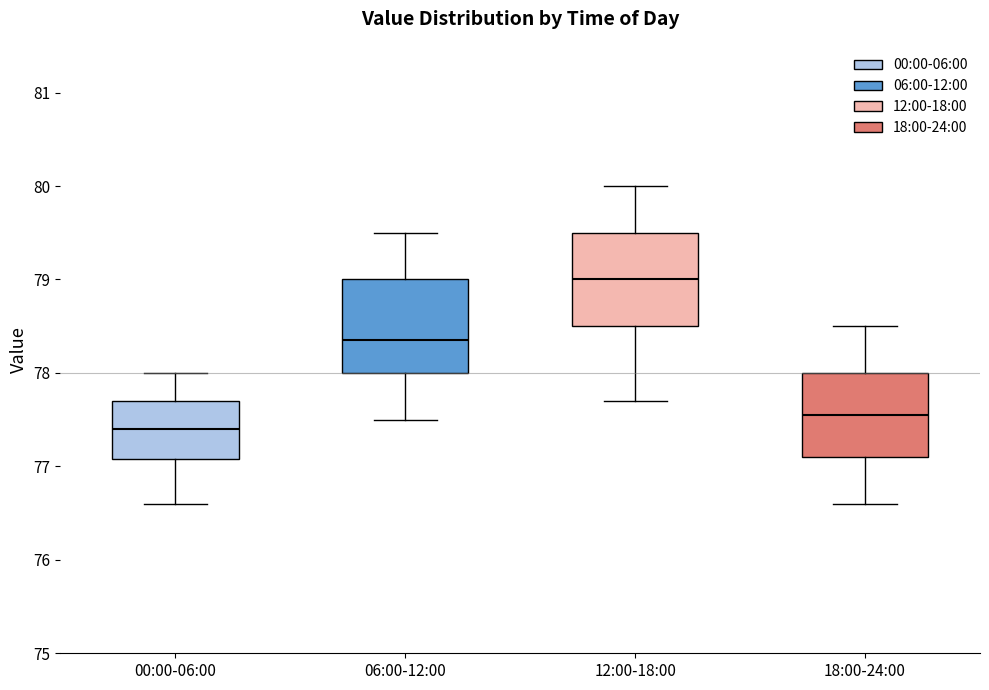

Reading left to right, read every box against the y-axis: the position of its median line, the range the box covers, and the ends of its whiskers. The values are not printed on the chart, so give them approximately, as read against the axis.

00:00-06:00: median 77.4, box 77.1 to 77.7, whiskers 76.6 to 78.0
06:00-12:00: median 78.4, box 78.0 to 79.0, whiskers 77.5 to 79.5
12:00-18:00: median 79.0, box 78.5 to 79.5, whiskers 77.7 to 80.0
18:00-24:00: median 77.6, box 77.1 to 78.0, whiskers 76.6 to 78.5